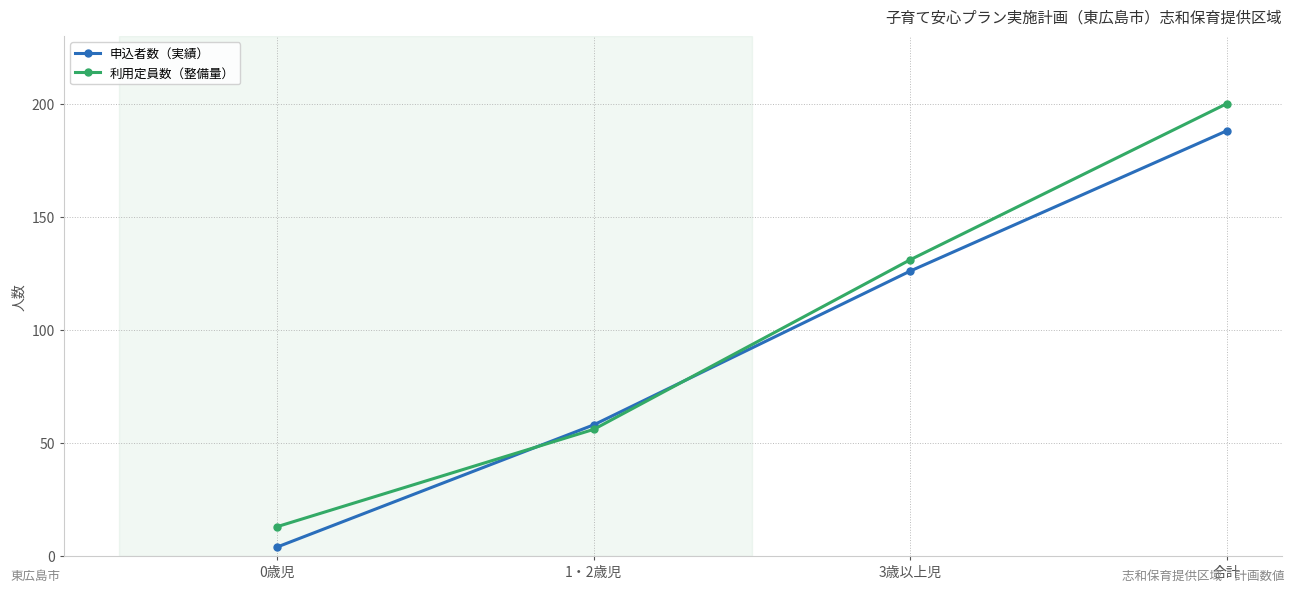

Rank the series by their maximum value, from highest to lowest.

利用定員数（整備量）, 申込者数（実績）